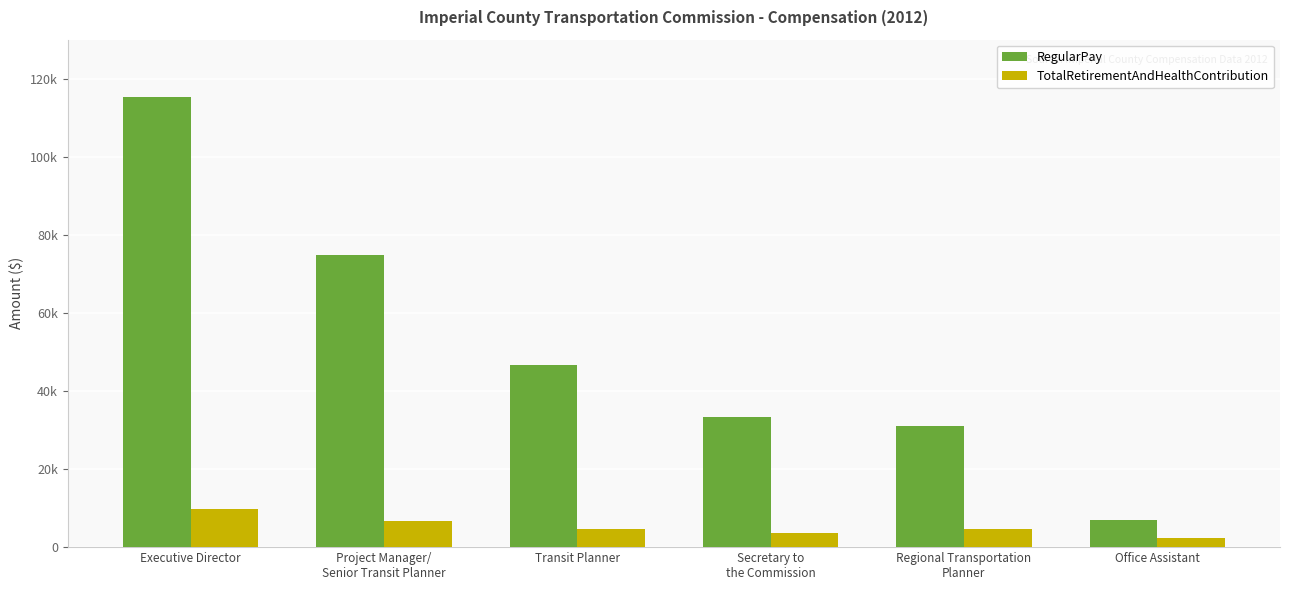

Is the value of RegularPay at Transit Planner greater than the value of TotalRetirementAndHealthContribution at Transit Planner?

Yes